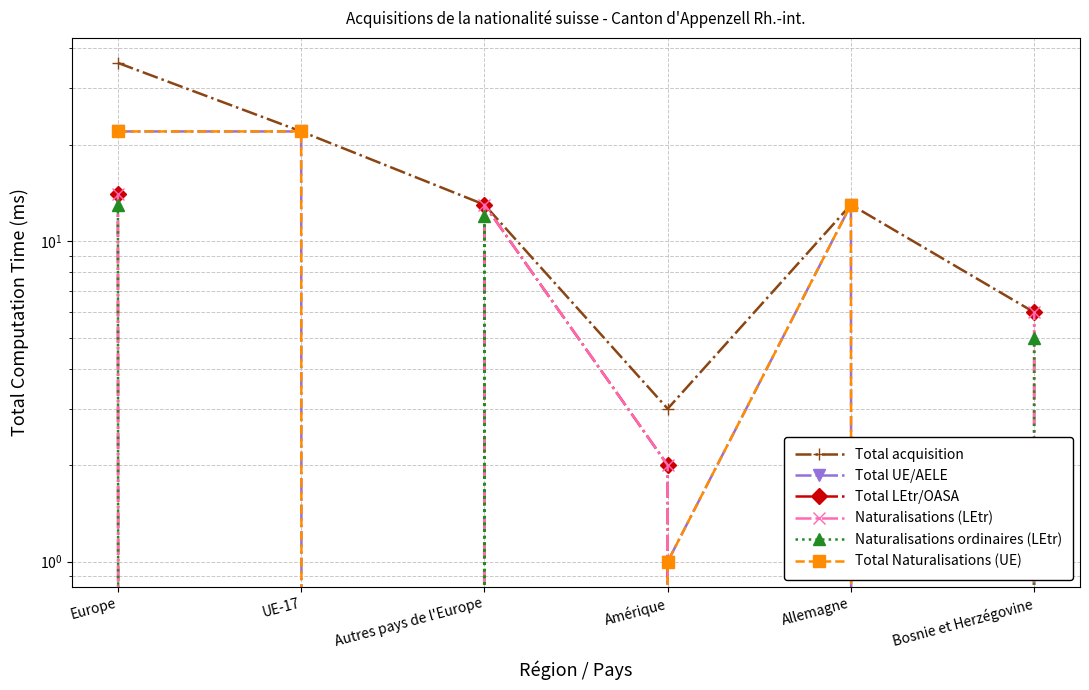

Rank the categories by Total UE/AELE value from lowest to highest.

Autres pays de l'Europe, Bosnie et Herzégovine, Amérique, Allemagne, Europe, UE-17